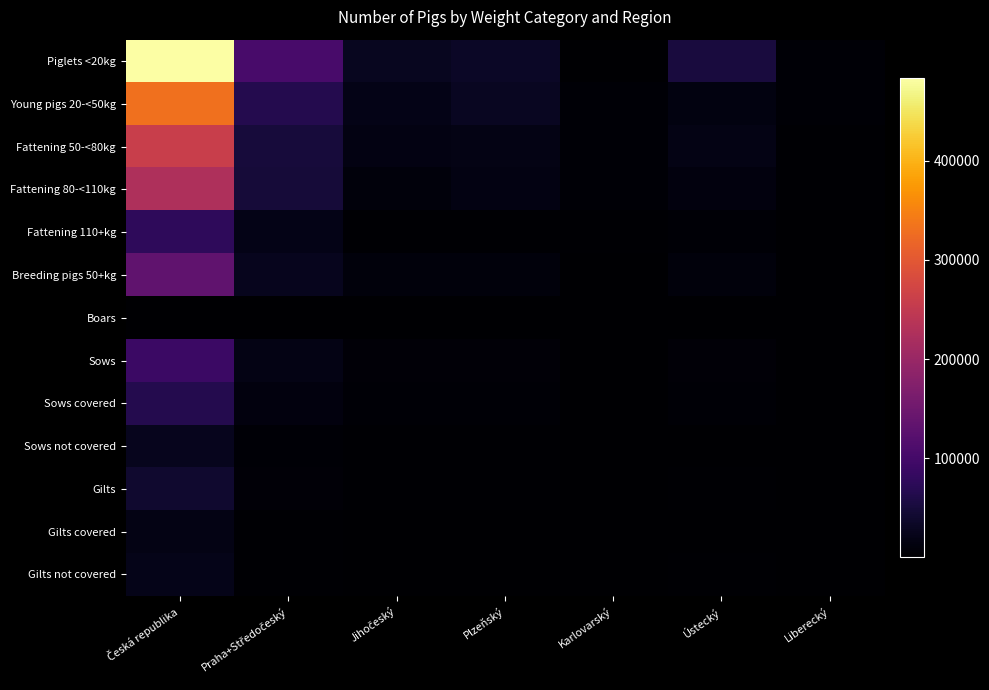

Which category has the lowest value across all series?

Karlovarský